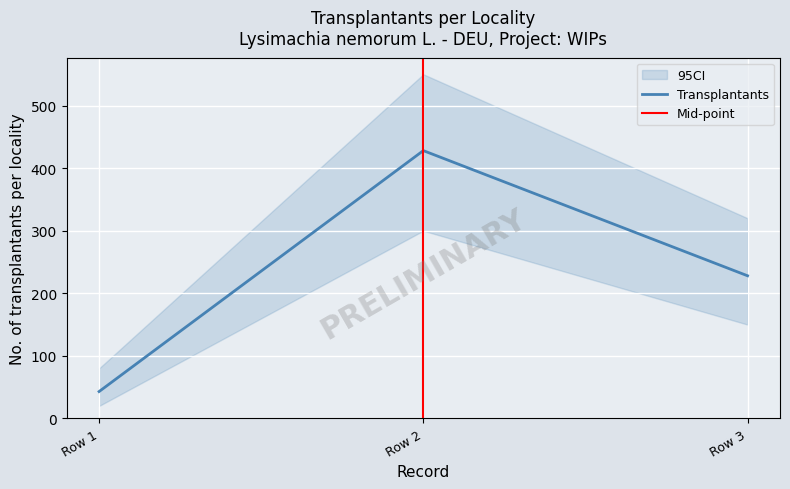

What is the value of the 2nd point from the left?

428